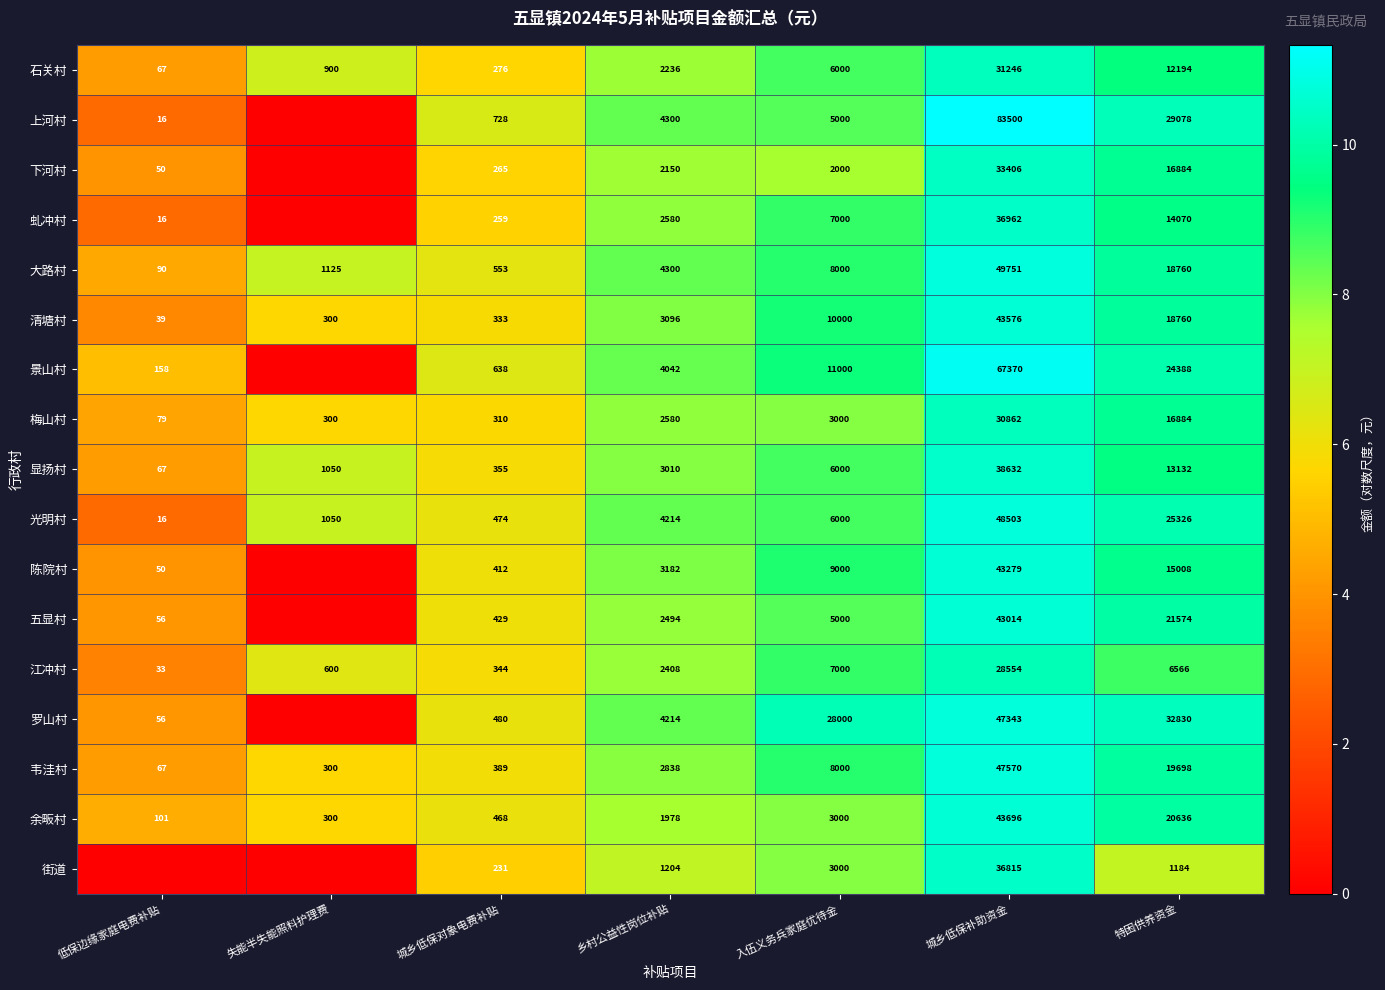

What is the difference between the 大路村 values at 乡村公益性岗位补贴 and 失能半失能照料护理费?

3175